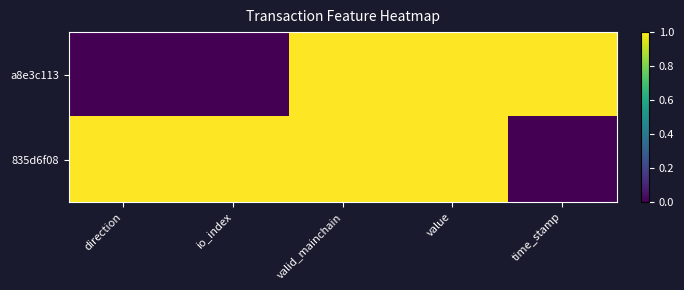

Between value and valid_mainchain, which is larger?

value